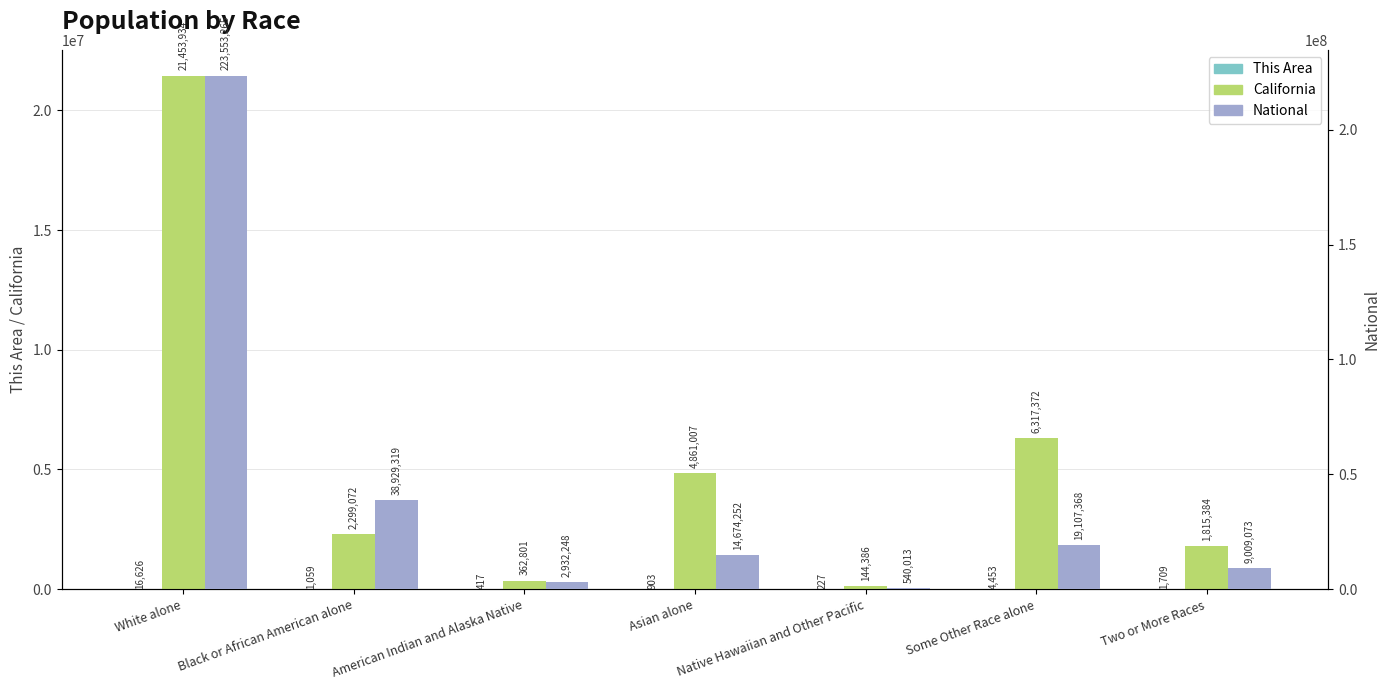

Between White alone and Native Hawaiian and Other Pacific, which series saw the biggest shift?

National